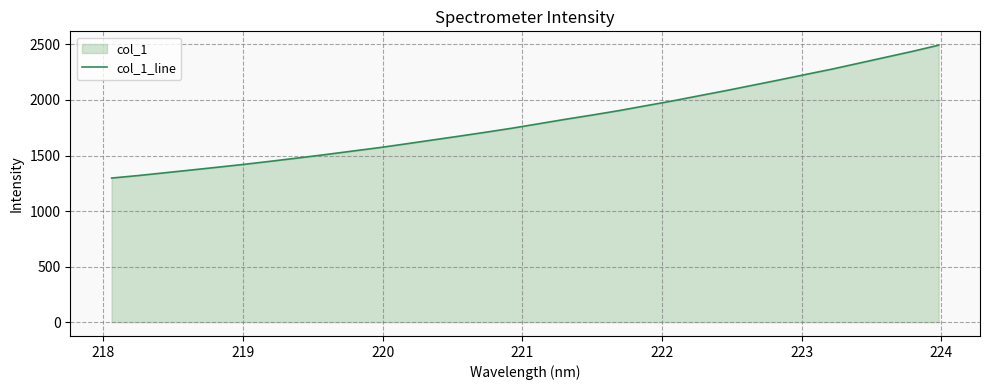

What is the maximum value shown in the chart?

2493.2